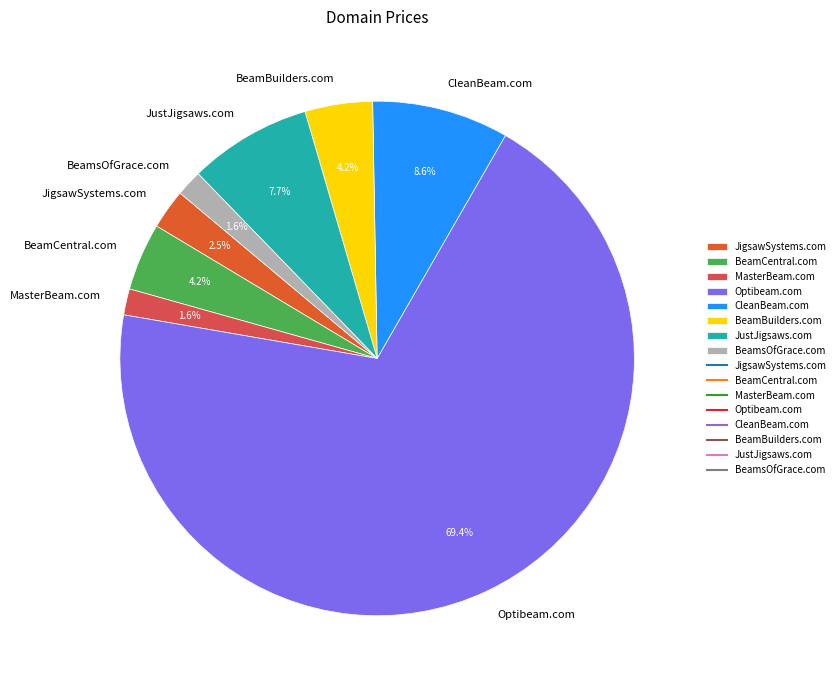

Which slice is the largest?

Optibeam.com